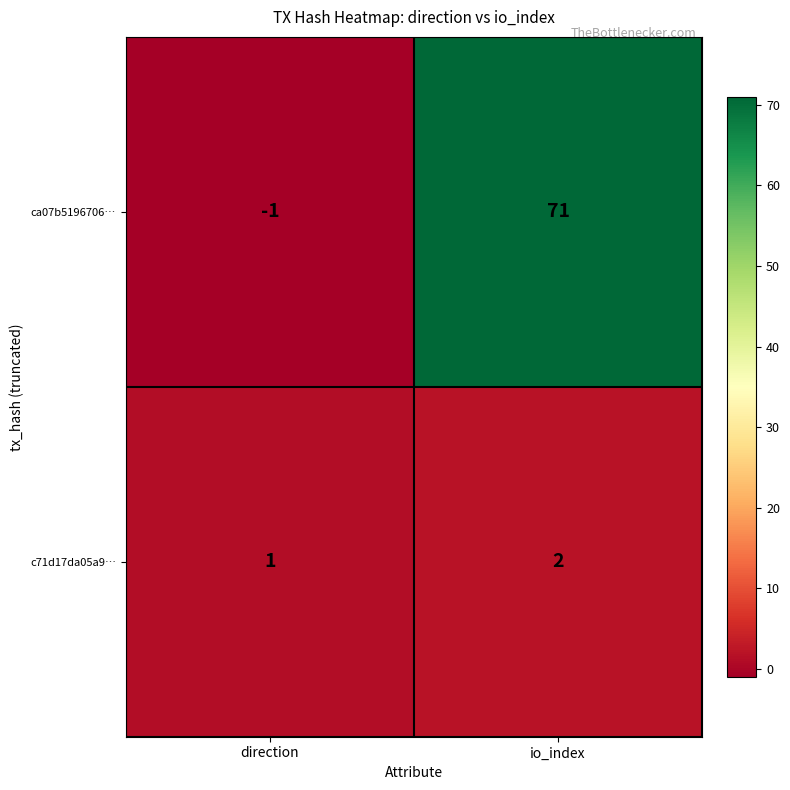

How many data points does each series have?

2